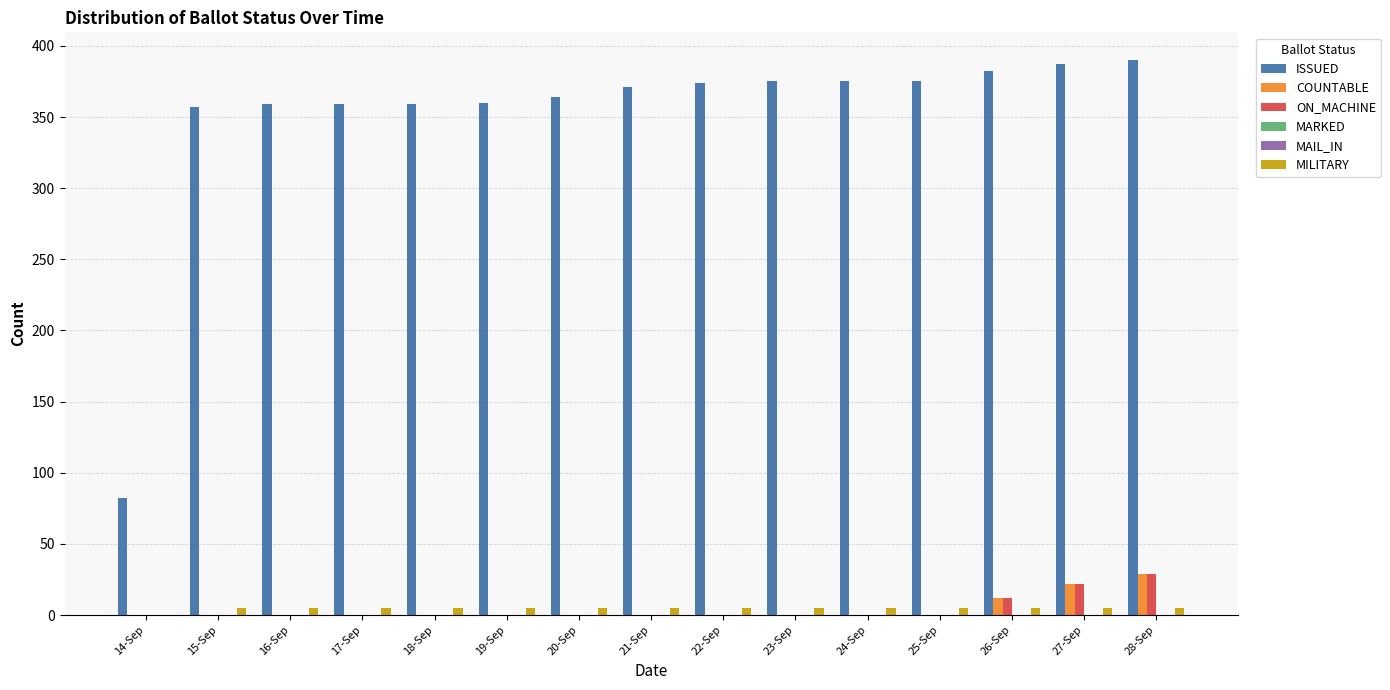

At which category is the sum across all series the highest?

28-Sep